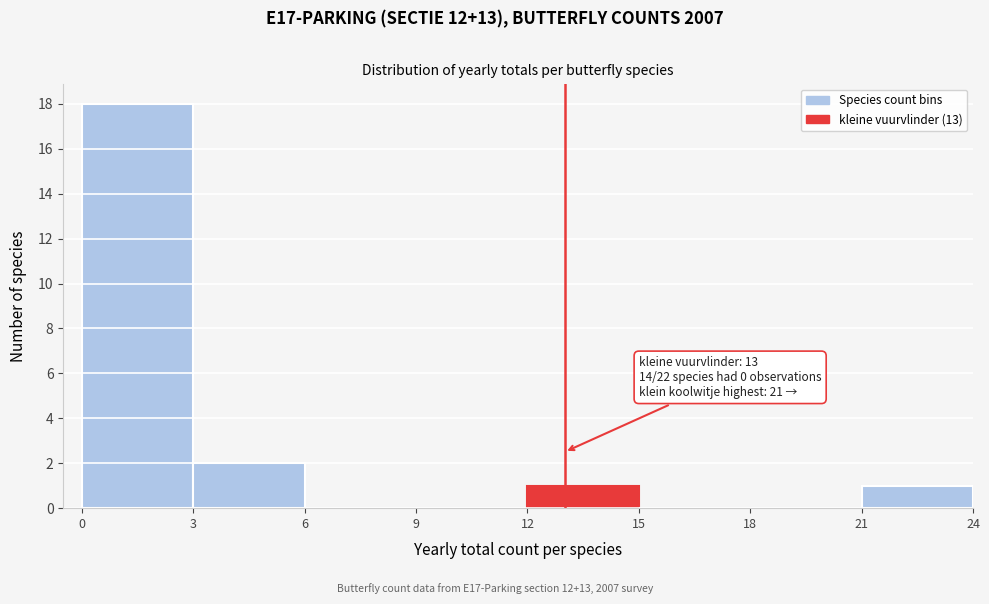

Which range on the x-axis has the tallest bar?

0 to 3